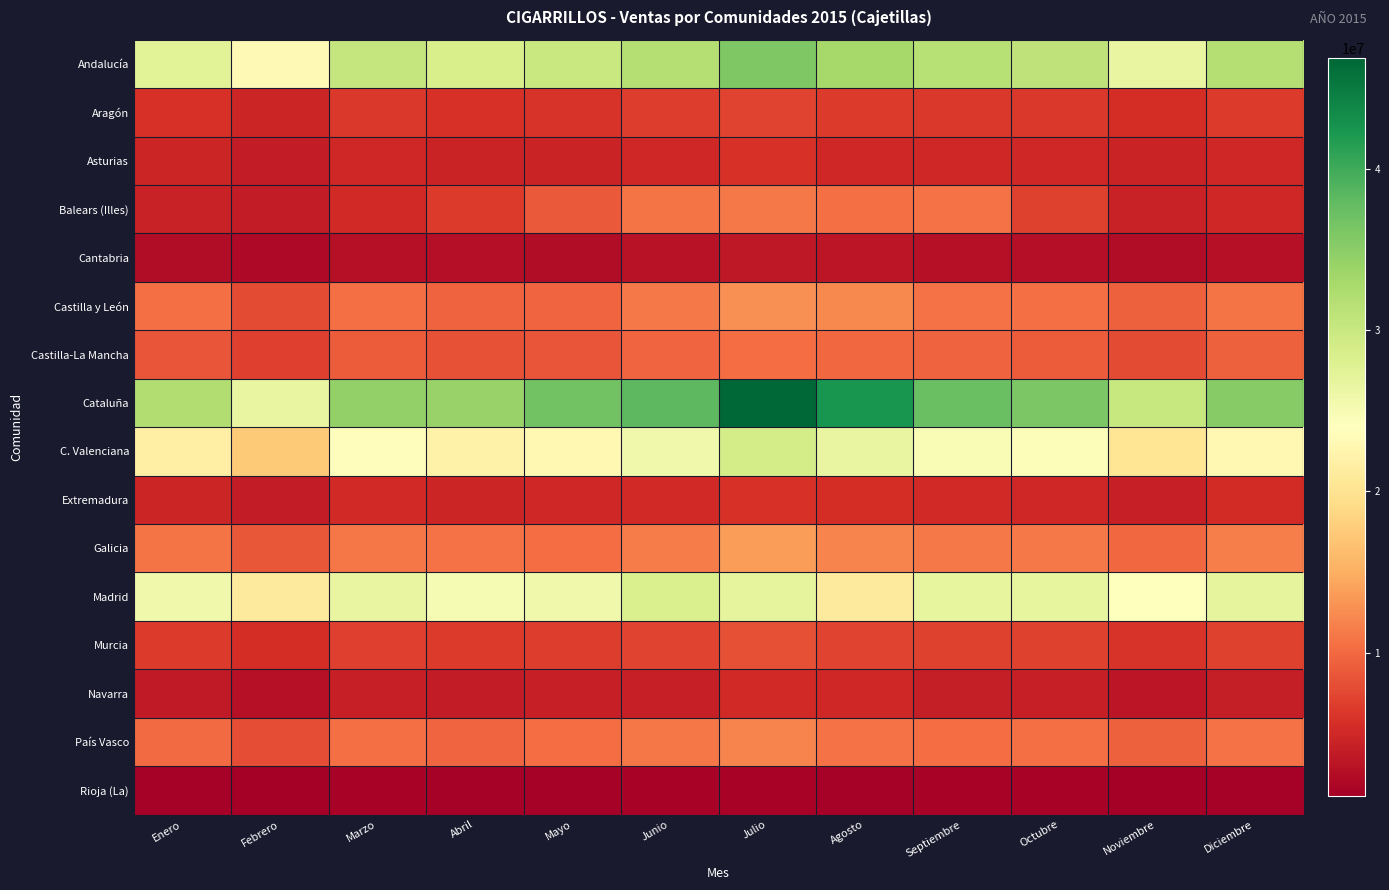

Which series has the largest range (max minus min)?

Cataluña